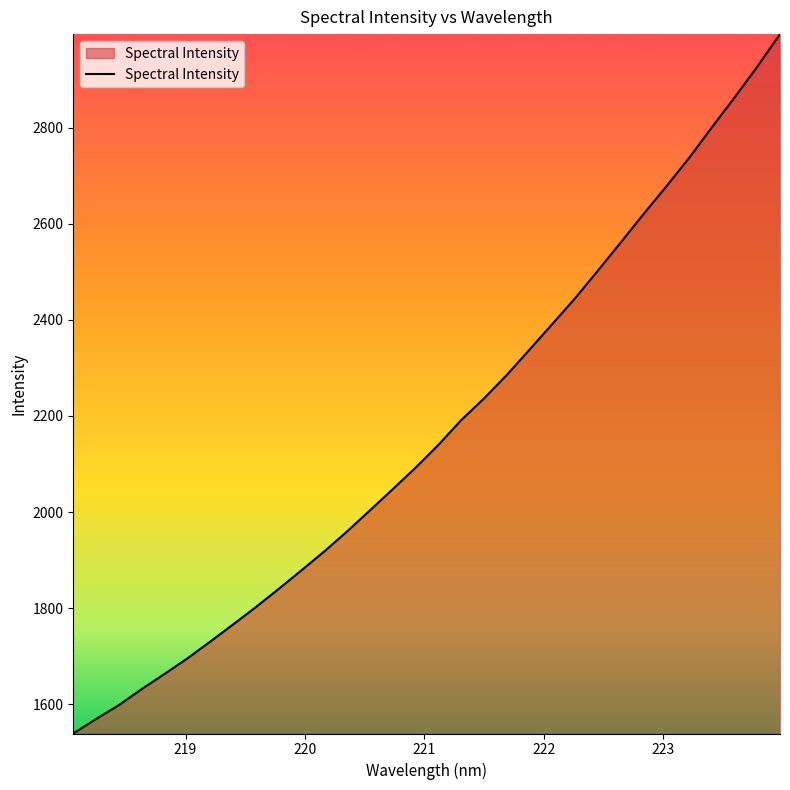

How many lines are shown in the chart?

1